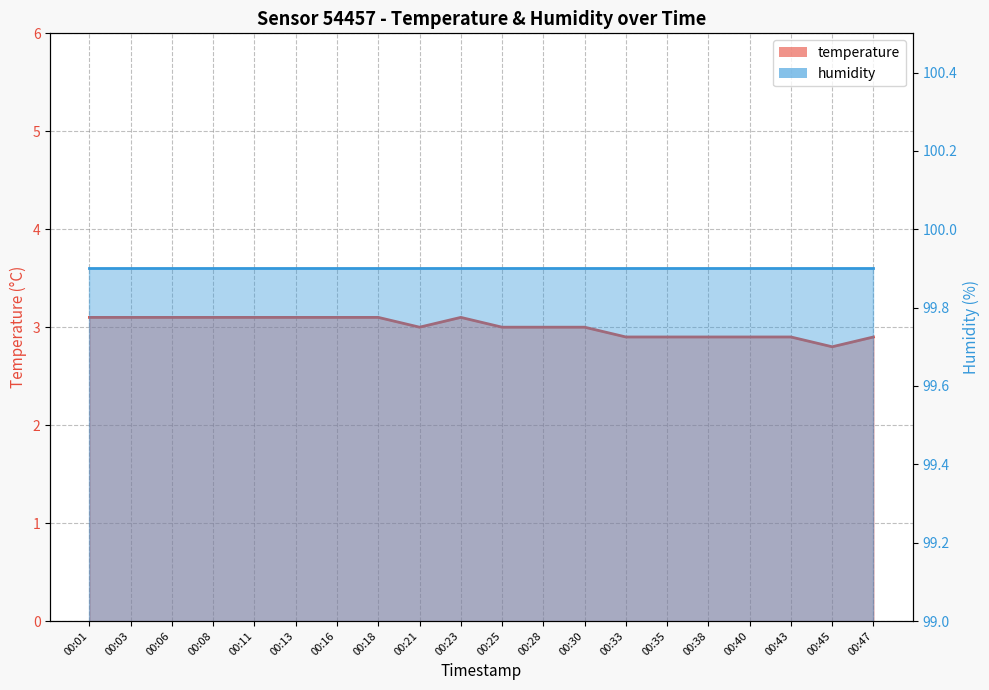

List the labels in order of value, smallest first.

00:45, 00:33, 00:35, 00:38, 00:40, 00:43, 00:47, 00:21, 00:25, 00:28, 00:30, 00:01, 00:03, 00:06, 00:08, 00:11, 00:13, 00:16, 00:18, 00:23